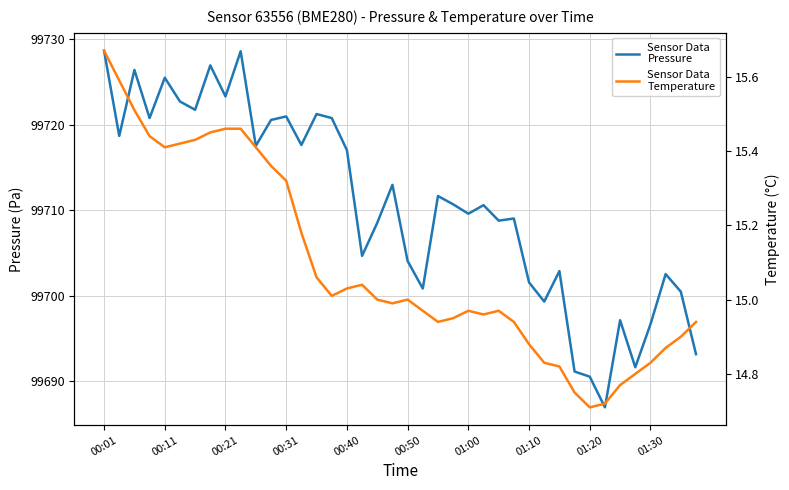

What is the smallest value displayed?

14.7